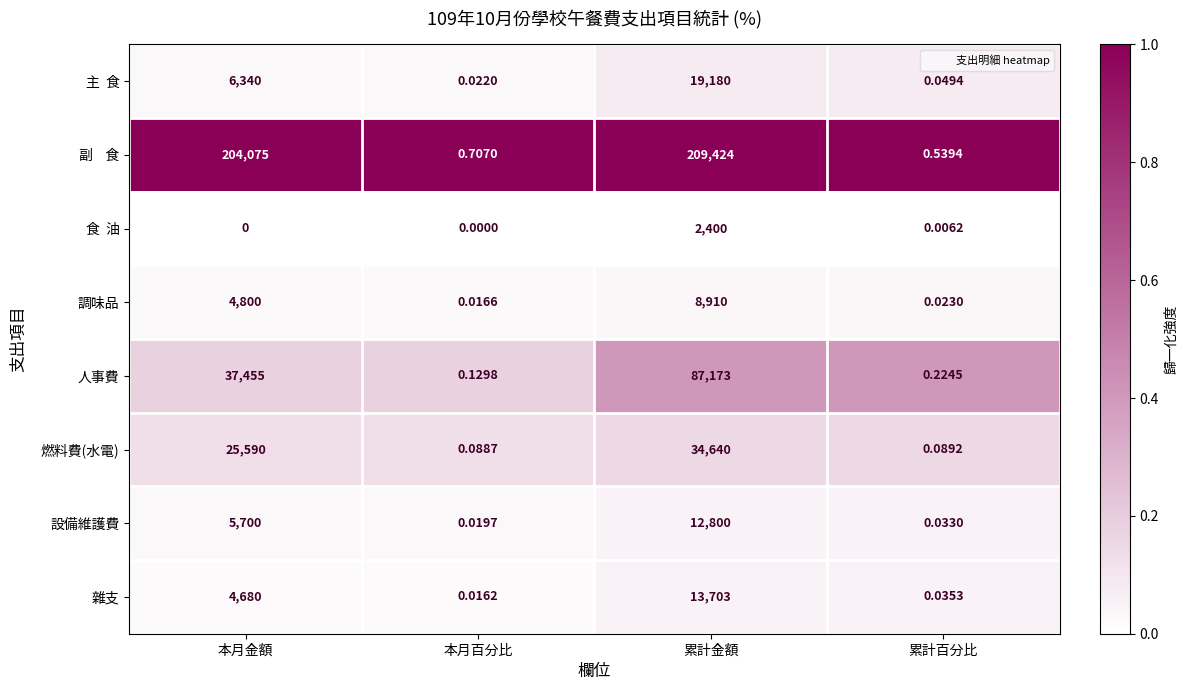

Where is 燃料費(水電) nearest to the value 17320?

本月金額